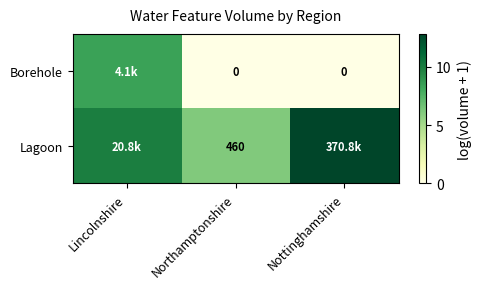

Is the value of Lagoon at Northamptonshire greater than the value of Borehole at Nottinghamshire?

Yes